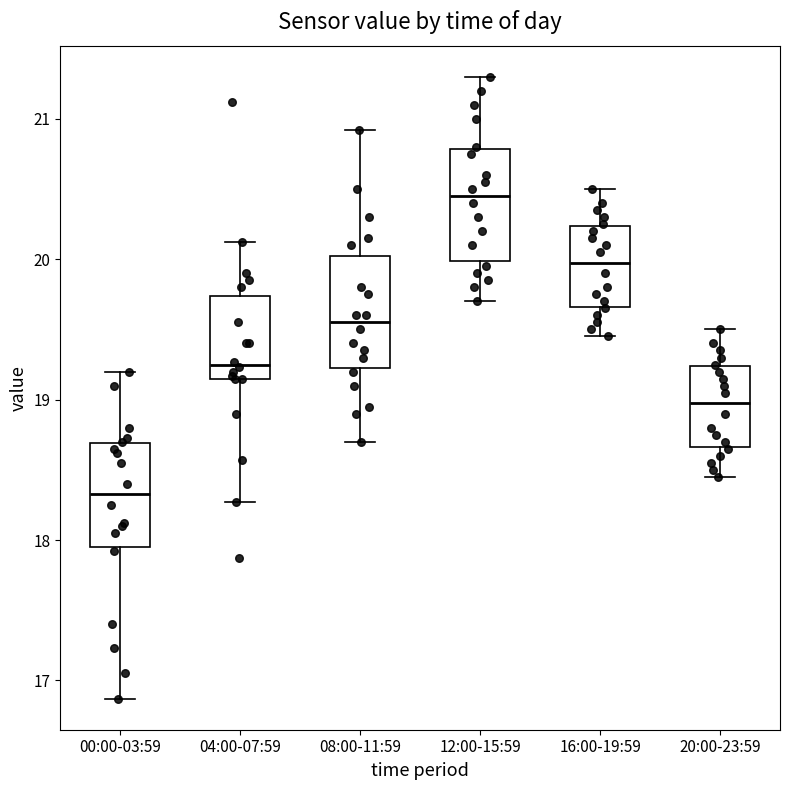

Where does the median line of the box for 20:00-23:59 sit on the y-axis? The values are not printed on the chart, so give them approximately, as read against the axis.

19.0